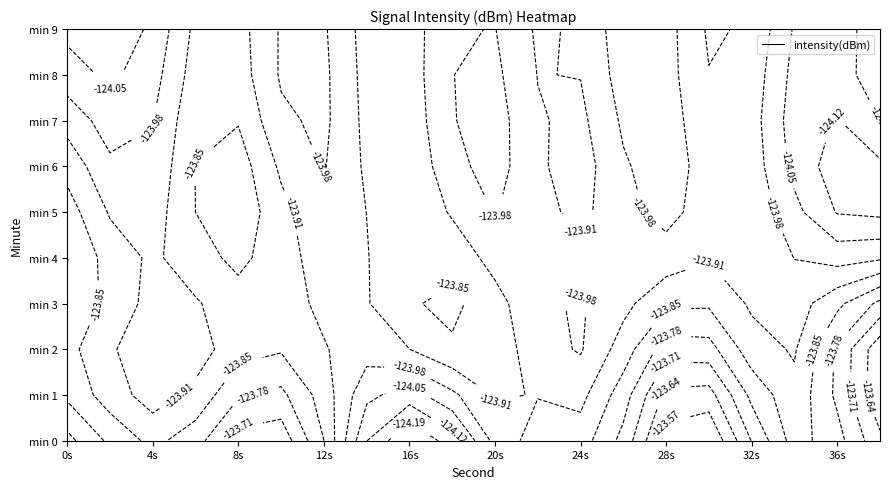

How many data points does each series have?

20